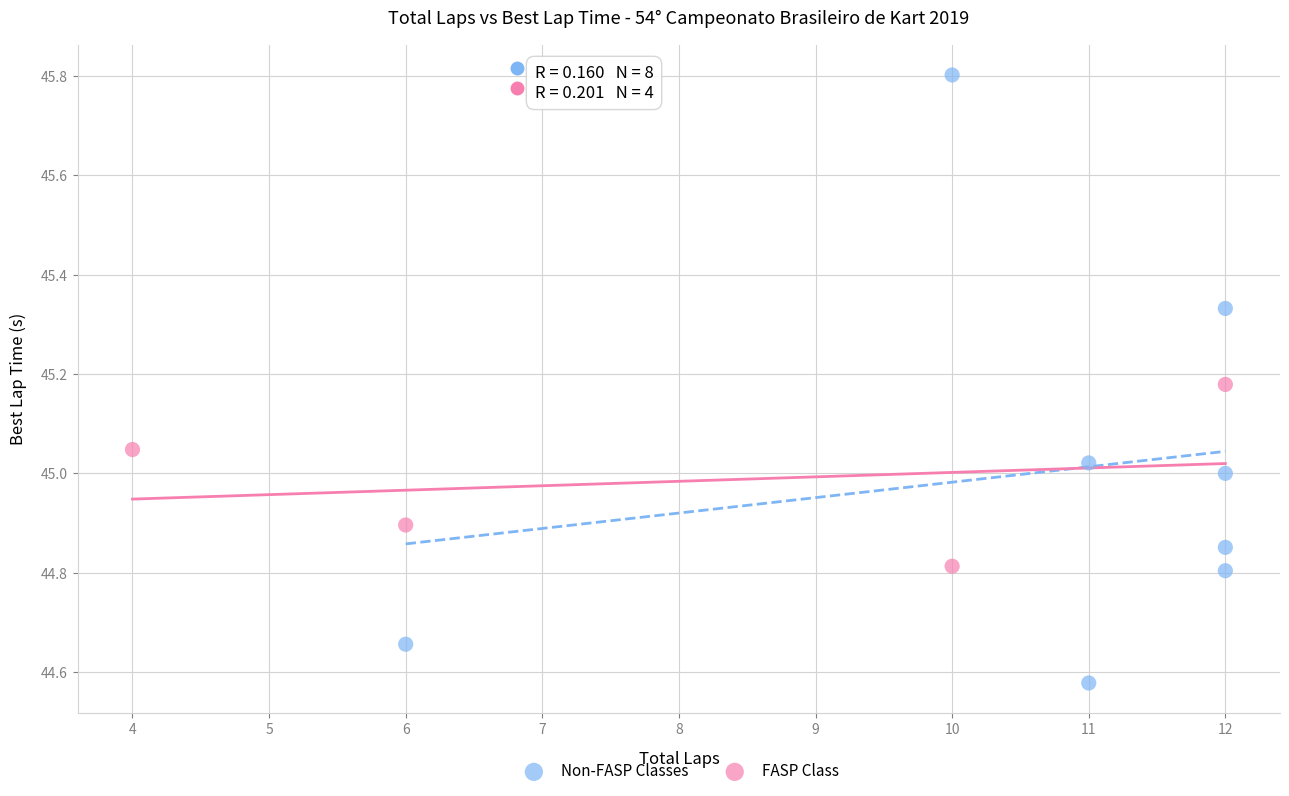

Which series reaches the maximum Y coordinate?

Non-FASP Classes